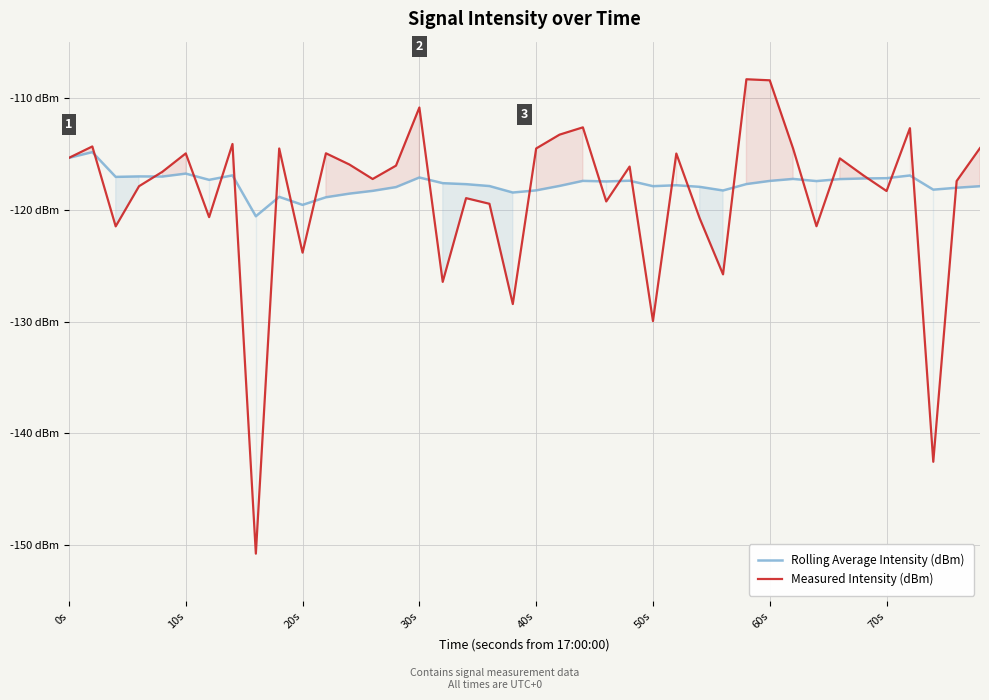

How many times do Rolling Average Intensity (dBm) and Measured Intensity (dBm) cross each other?

22